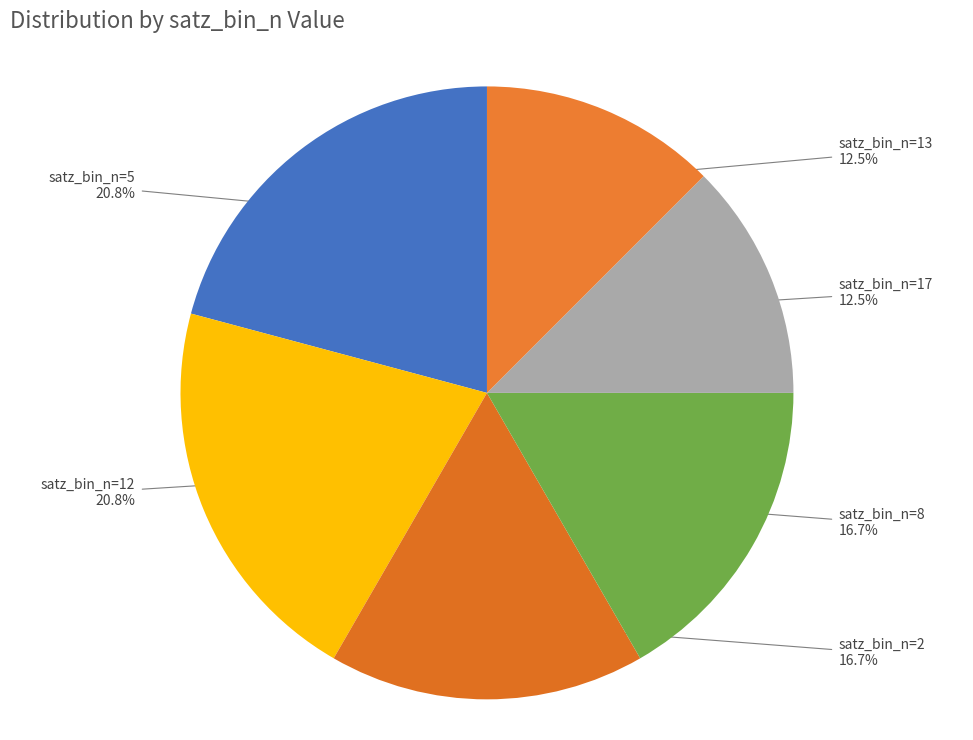

How many segments does this pie chart have?

6